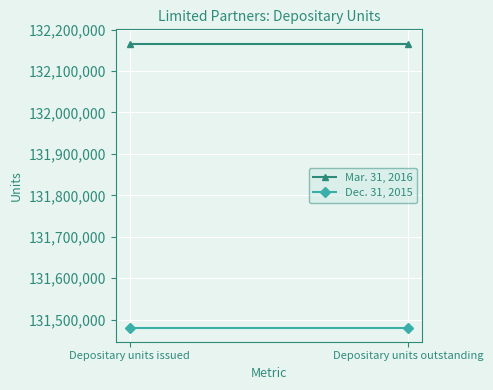

Reading left to right, list all the values displayed in this chart.

Mar. 31, 2016: Depositary units issued=132166426	Depositary units outstanding=132166426
Dec. 31, 2015: Depositary units issued=131481059	Depositary units outstanding=131481059